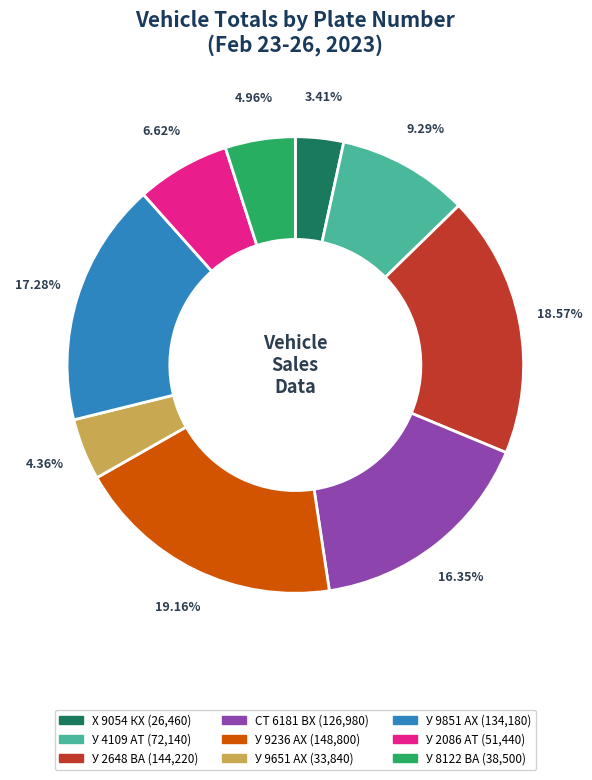

What is the largest slice in the pie chart?

У 9236 АХ